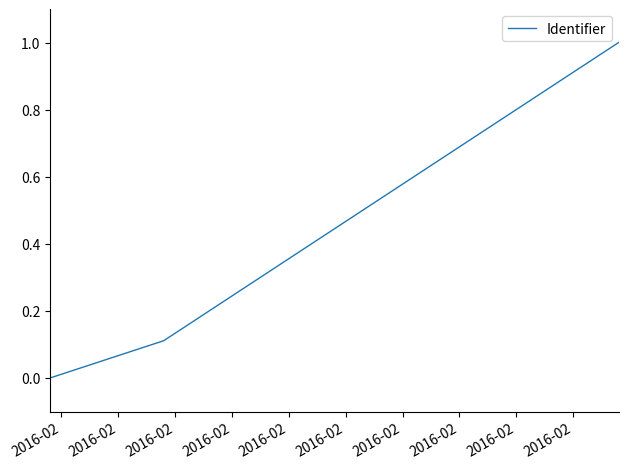

True or false: the data has more than 0 interior local peaks.

False